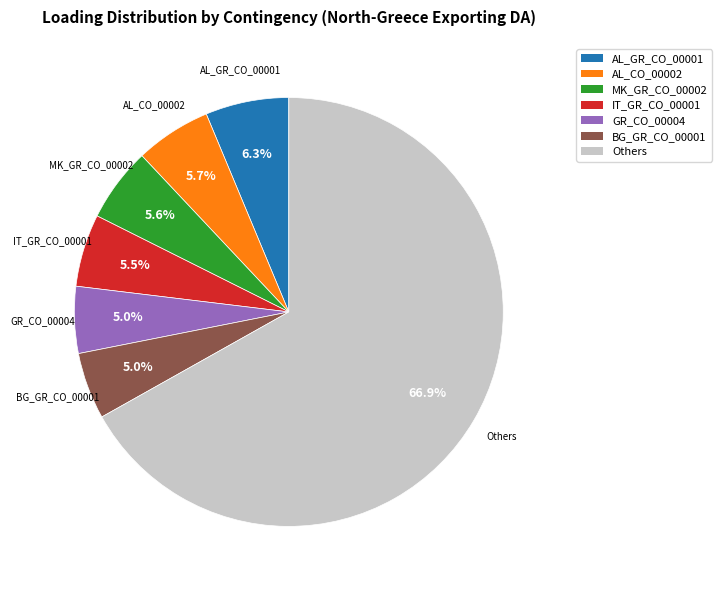

Does any single category account for the majority?

Yes